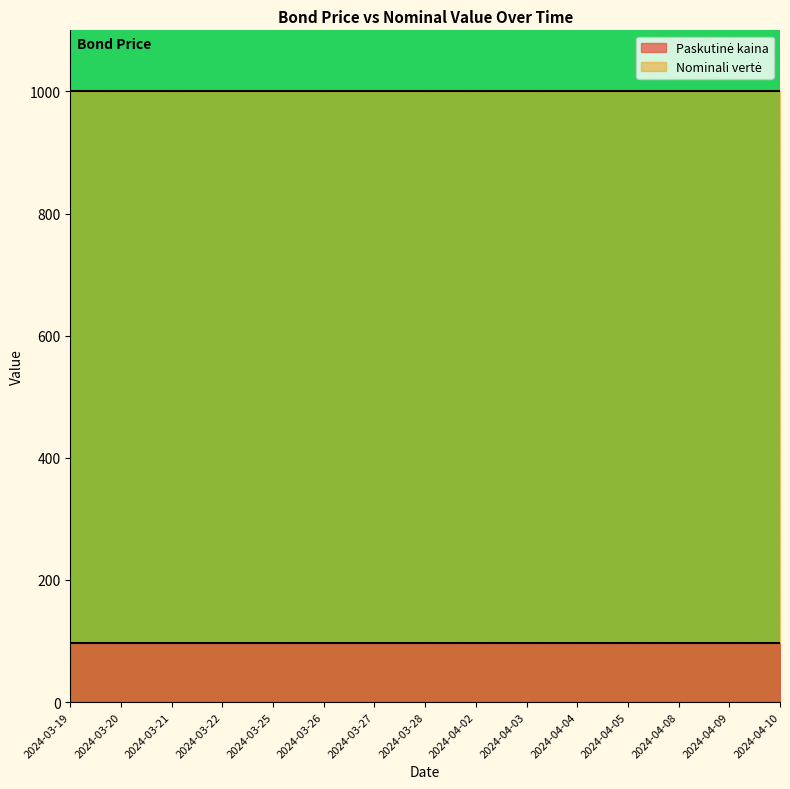

Reading left to right, transcribe all the data shown in this chart.

Paskutinė kaina: 96.9	96.9	96.9	96.9	96.9	96.9	96.9	96.9	96.9	96.9	96.9	96.9	96.9	96.9	96.9
Nominali vertė: 1000.0	1000.0	1000.0	1000.0	1000.0	1000.0	1000.0	1000.0	1000.0	1000.0	1000.0	1000.0	1000.0	1000.0	1000.0